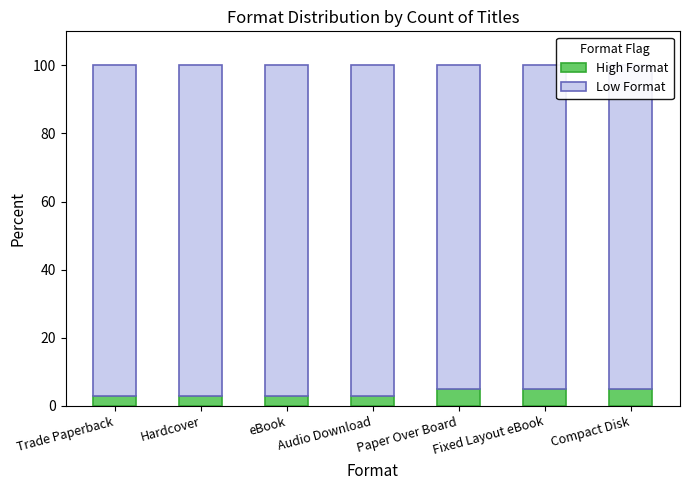

What are all the series names shown in the legend?

High Format, Low Format